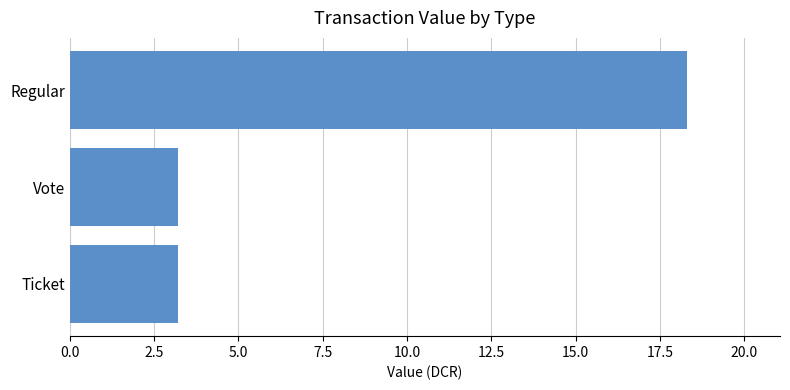

True or false: the data shows 5.4 at Ticket.

False